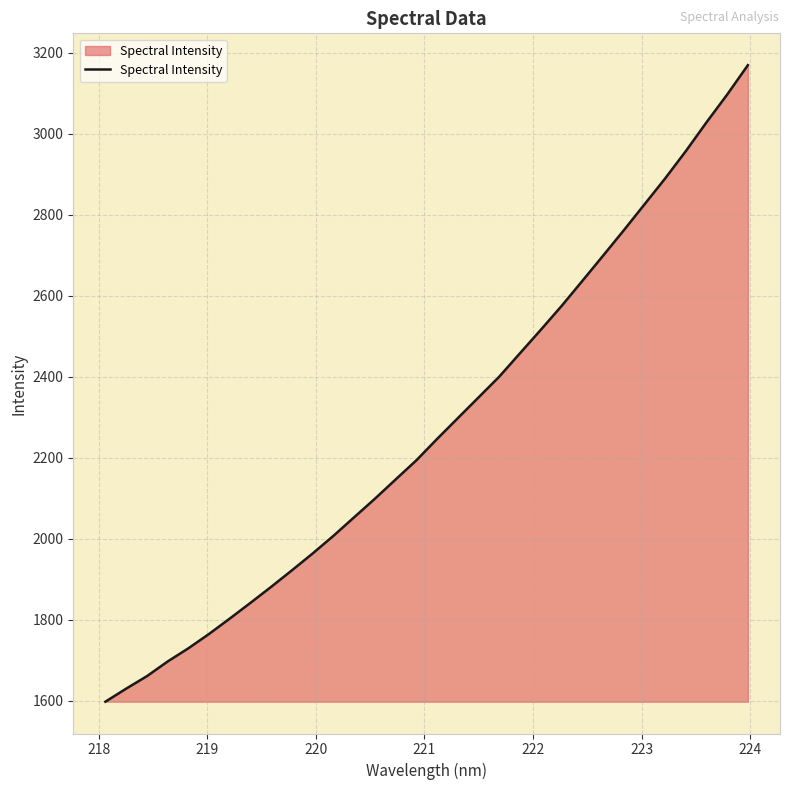

What is the maximum value shown in the chart?

3170.0